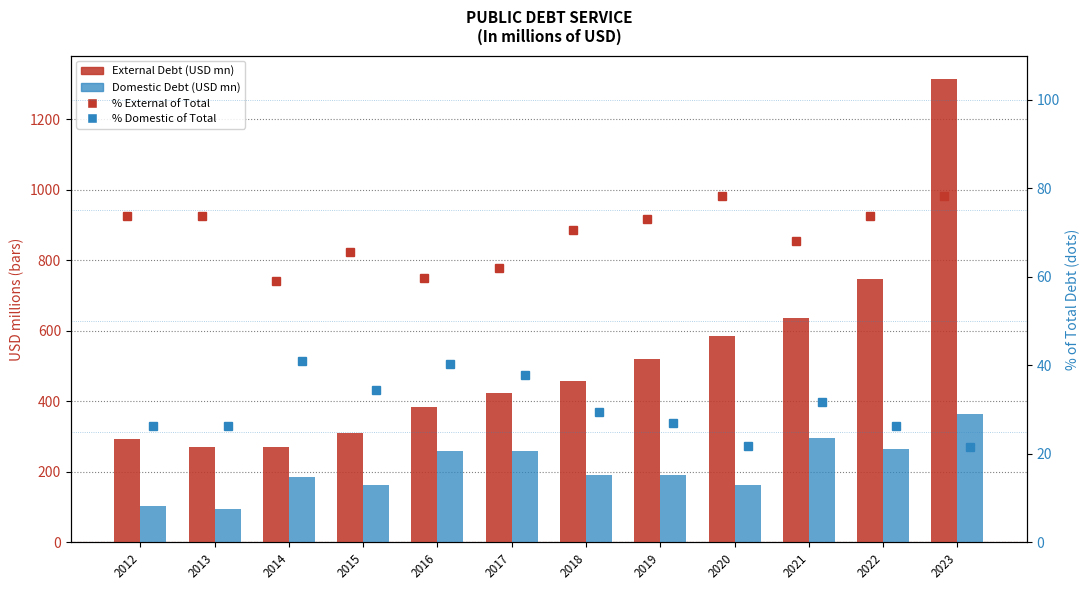

What is the difference between the Domestic Debt (USD mn) values at 2015 and 2018?

26.9